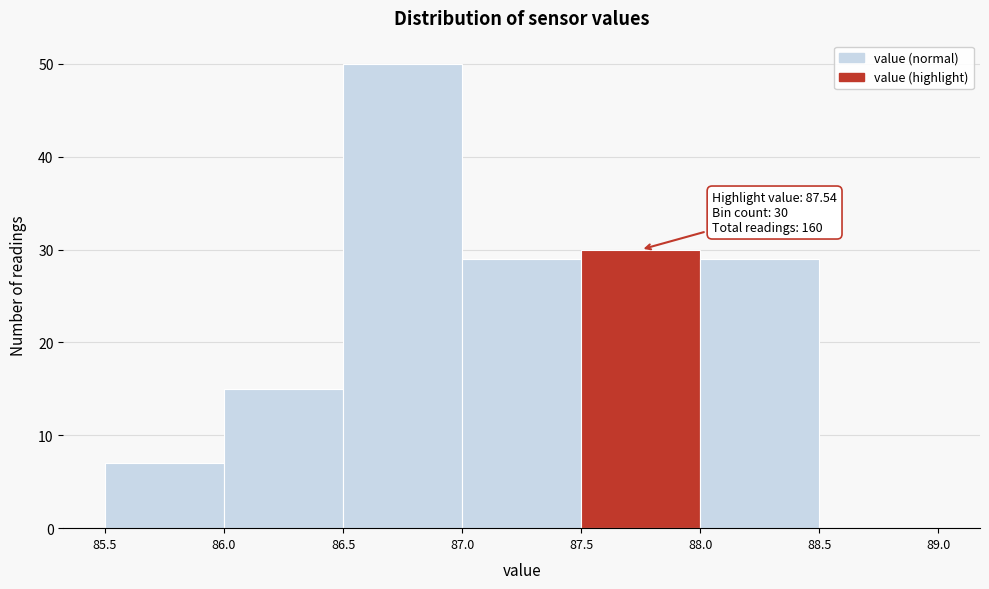

Which range on the x-axis has the tallest bar?

86.5 to 87.0